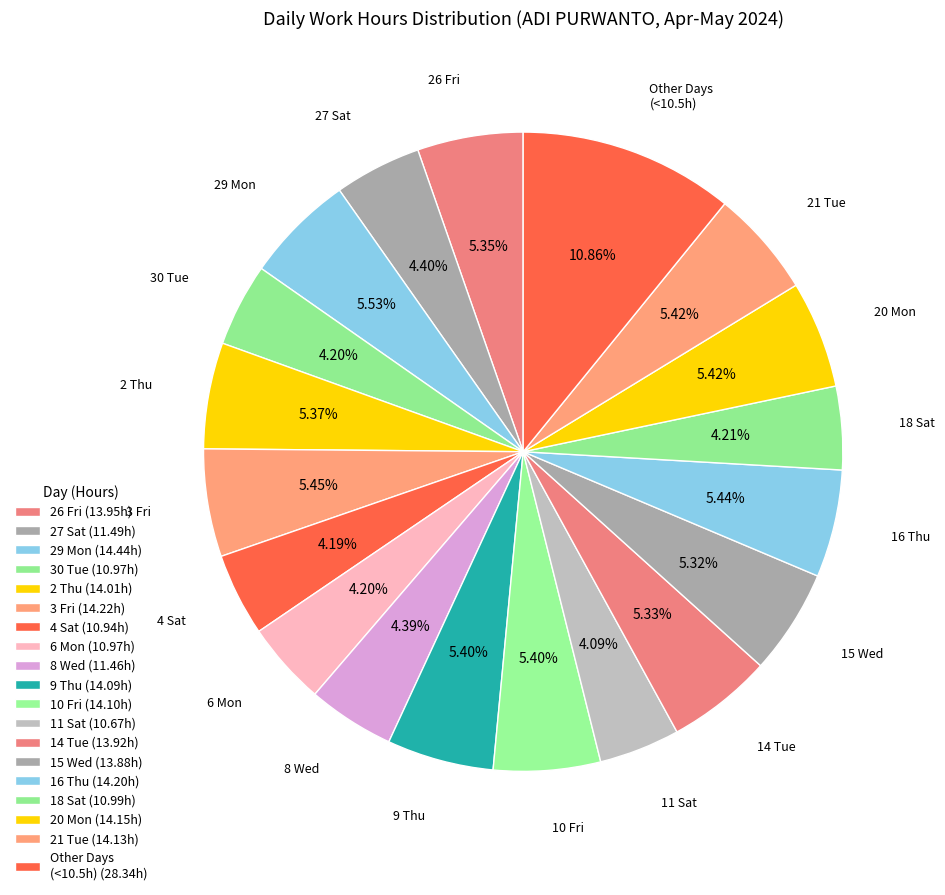

Count the number of slices in the pie.

19